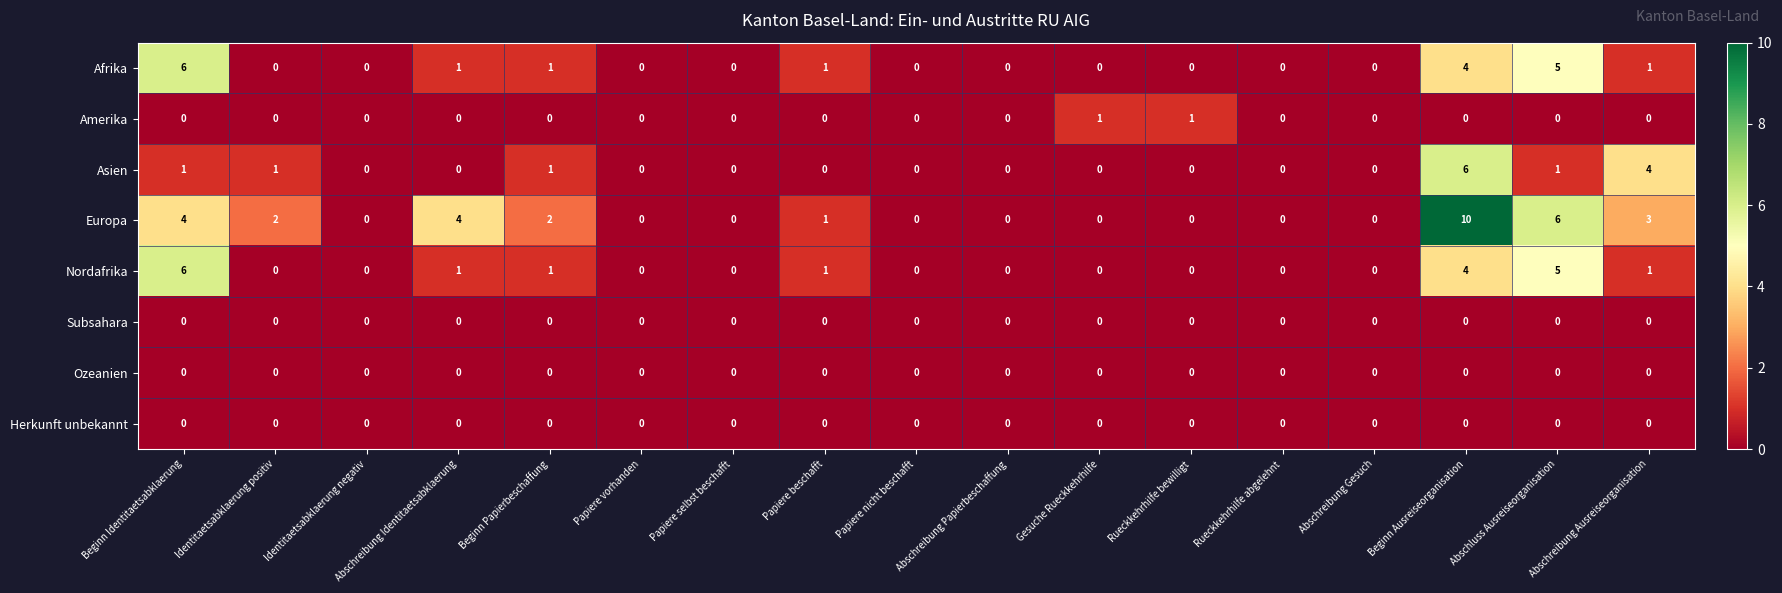

Which series has the widest spread of values?

Europa